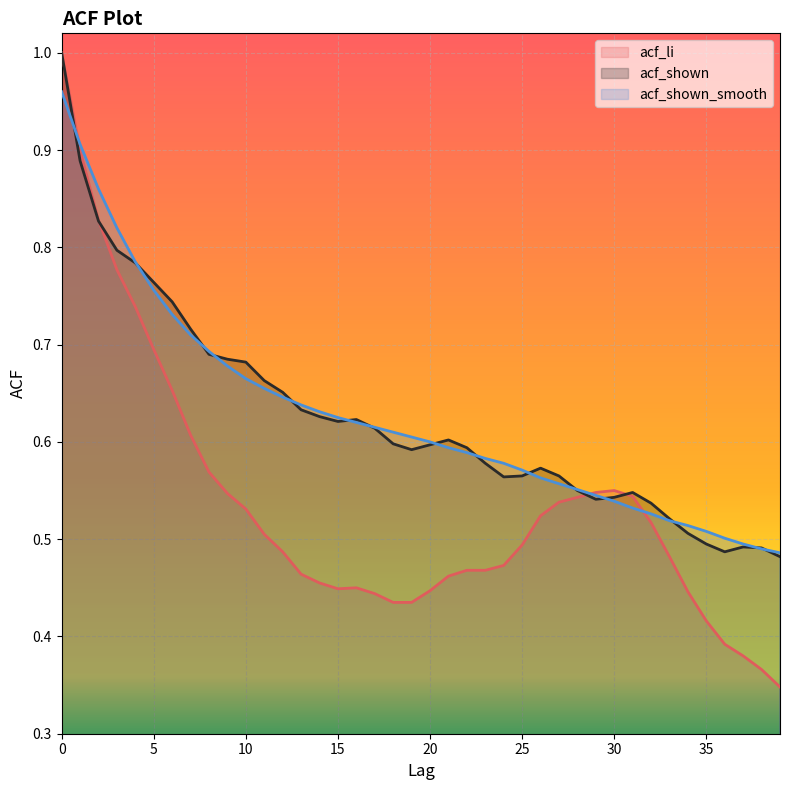

Is the value of acf_shown_smooth at 7 greater than the value of acf_shown at 6?

No